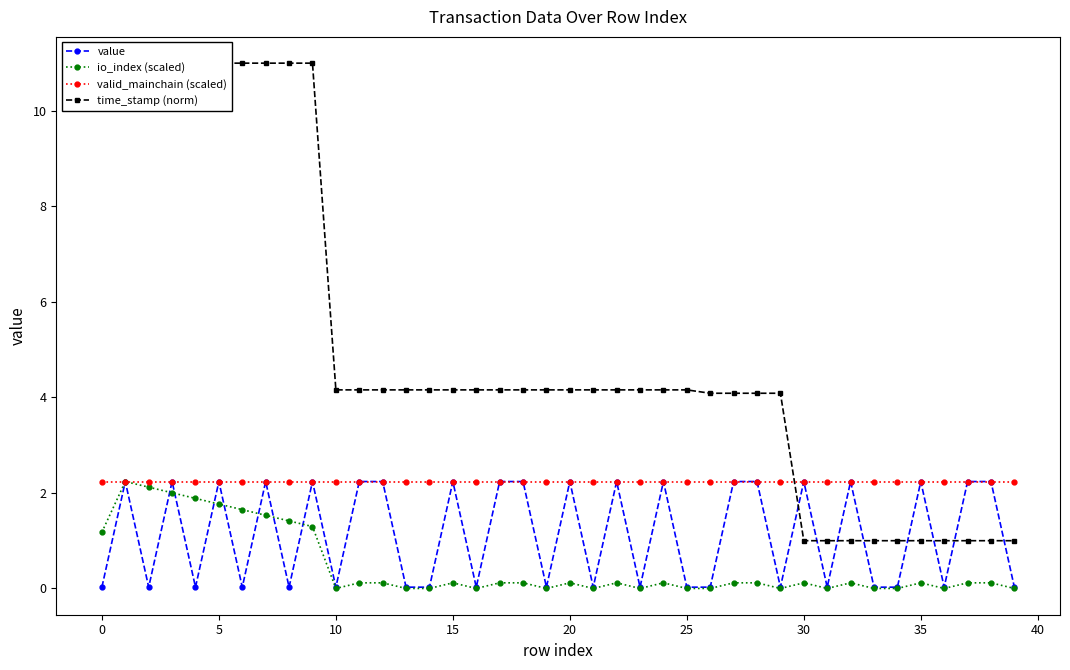

Does the chart have visible grid lines?

No